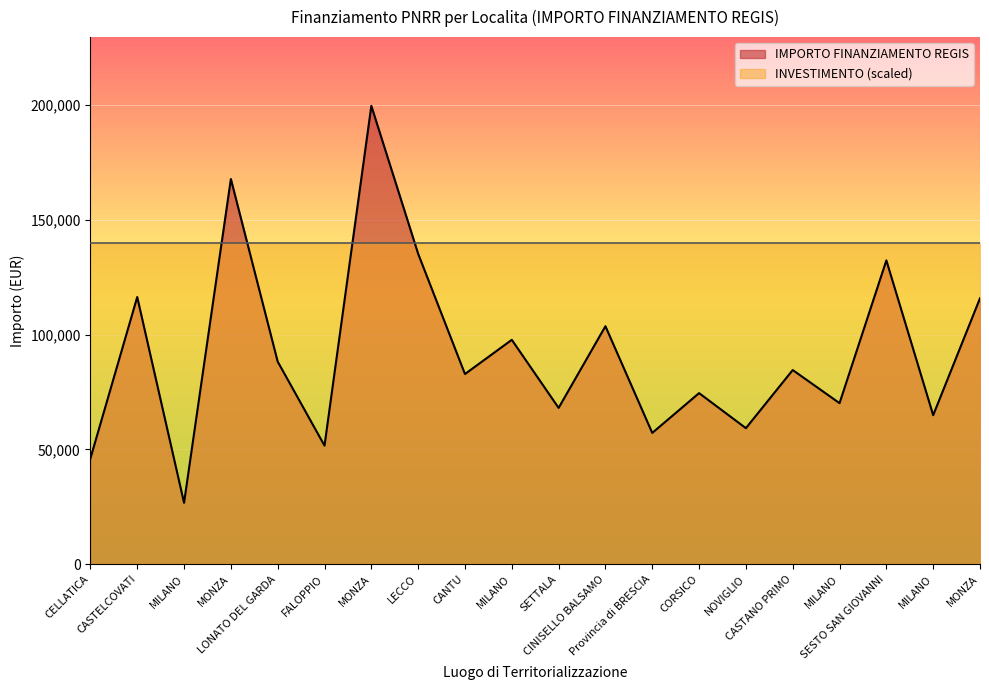

What is the sum of the values at CORSICO and CASTELCOVATI?

190810.6